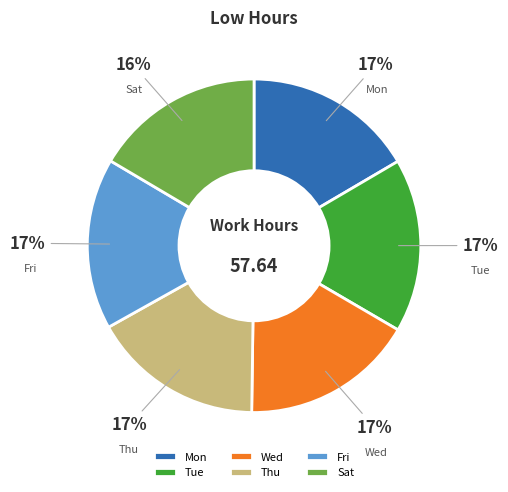

Count the number of slices in the pie.

6